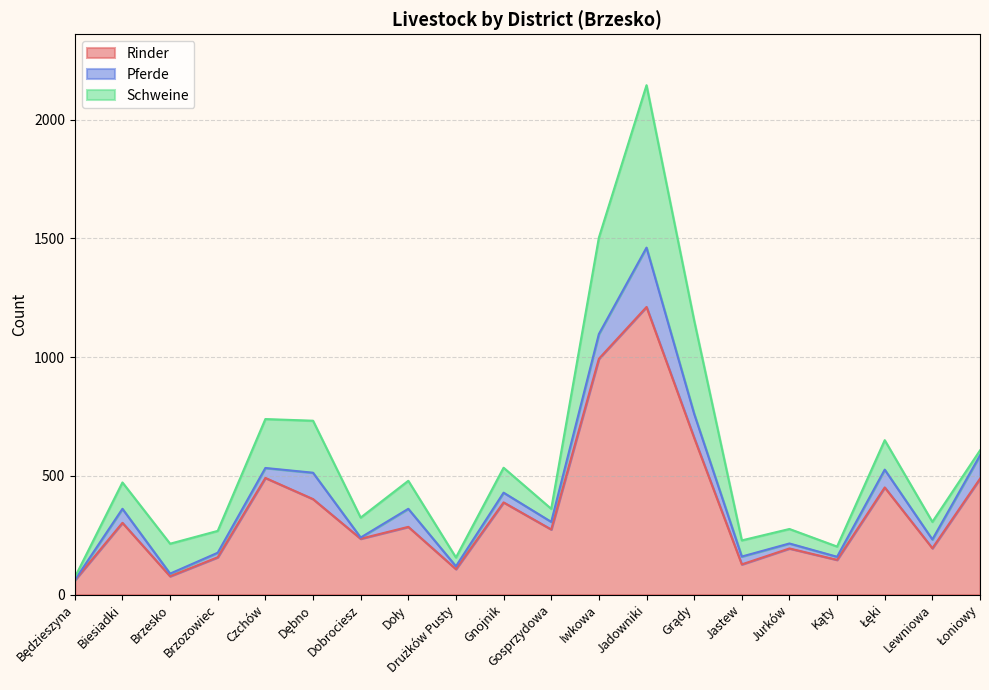

How many interior local valleys does the Rinder series have?

7